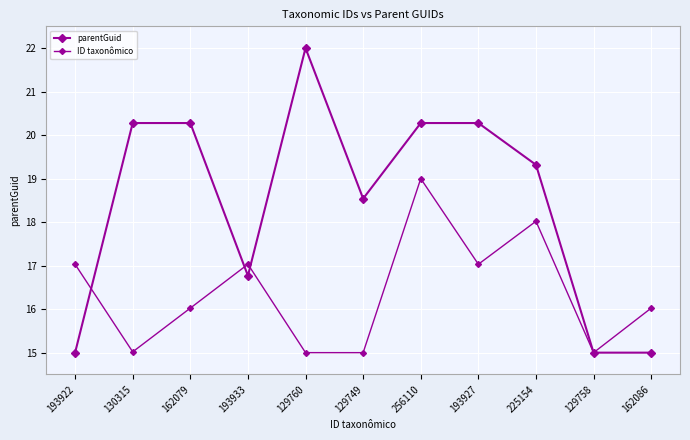

Which series has the widest spread of values?

parentGuid